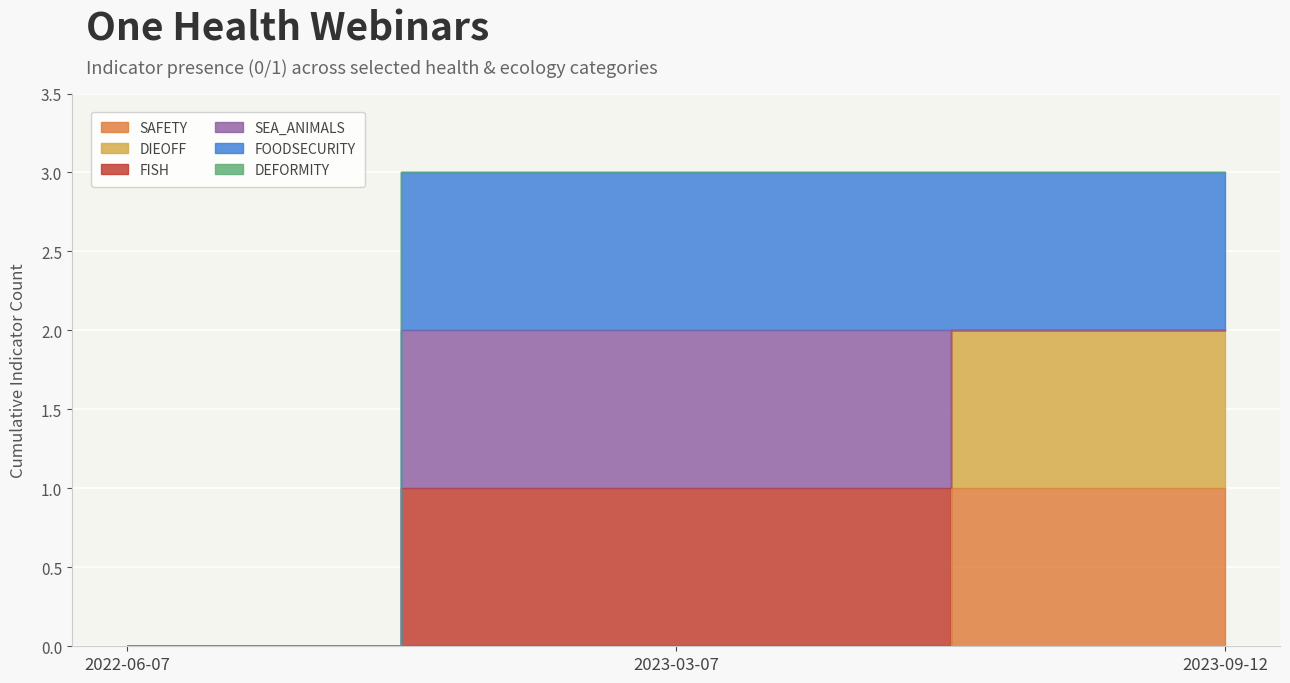

Is it true that SAFETY equals 0 at 2022-06-07?

True